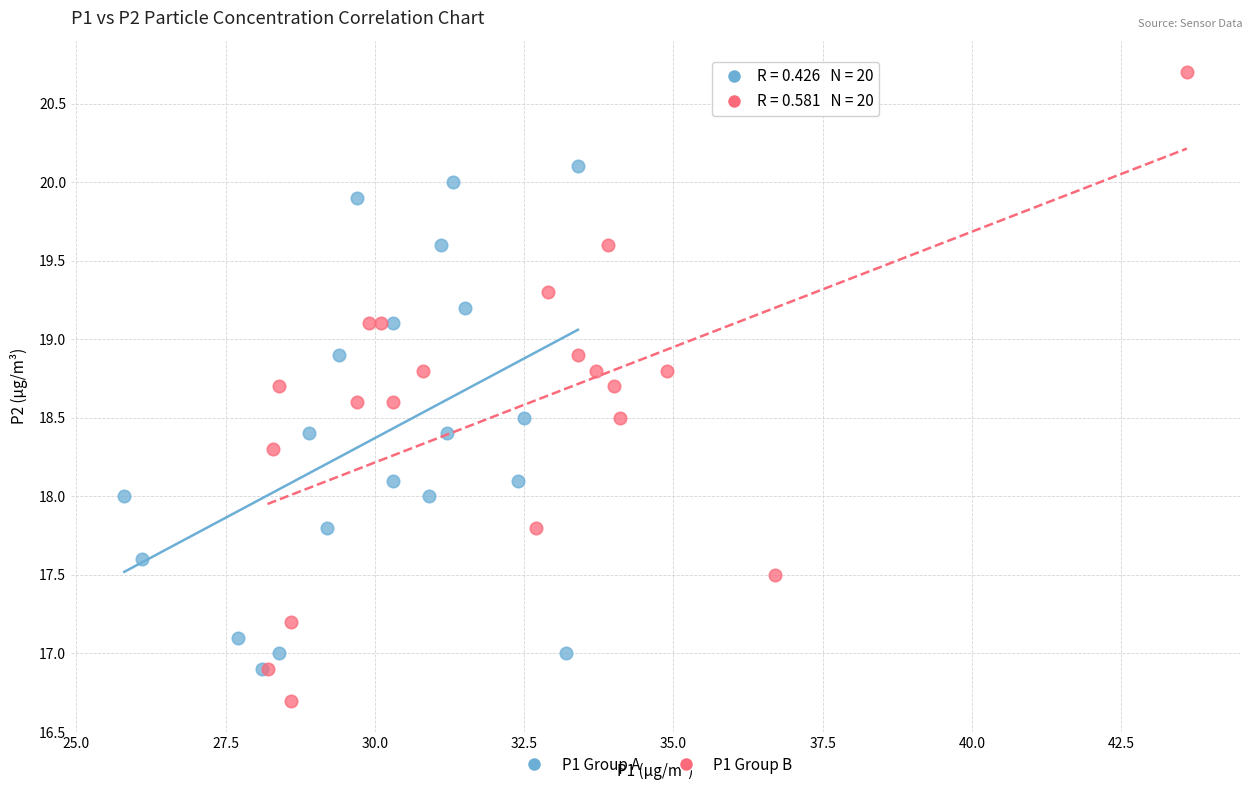

Which series contains the lowest Y value?

P1 Group B